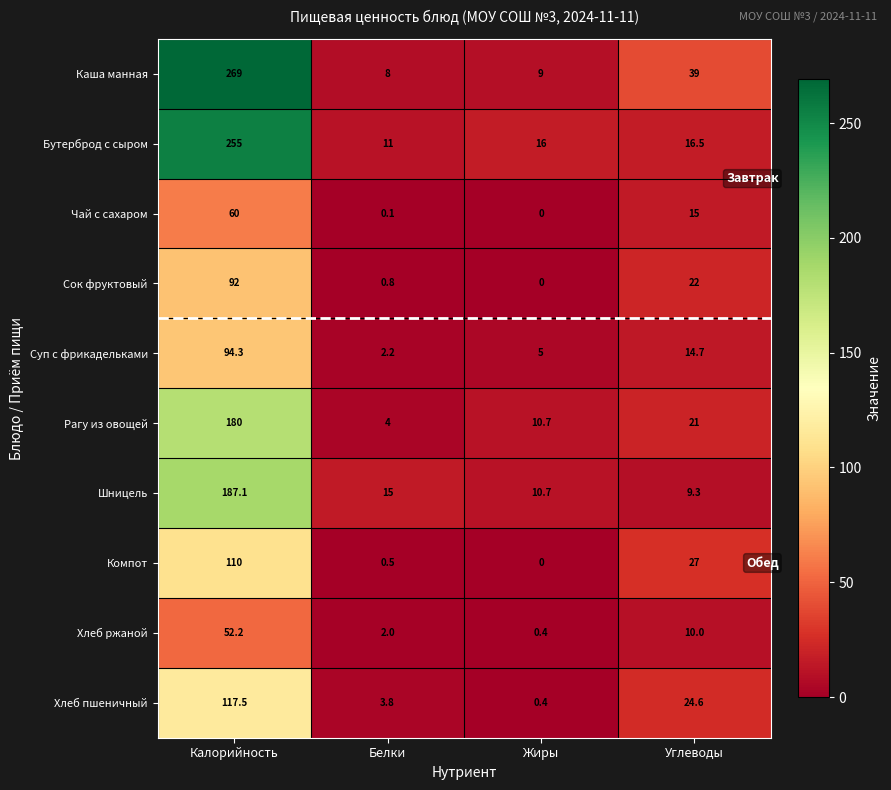

Where is Шницель nearest to the value 98?

Белки